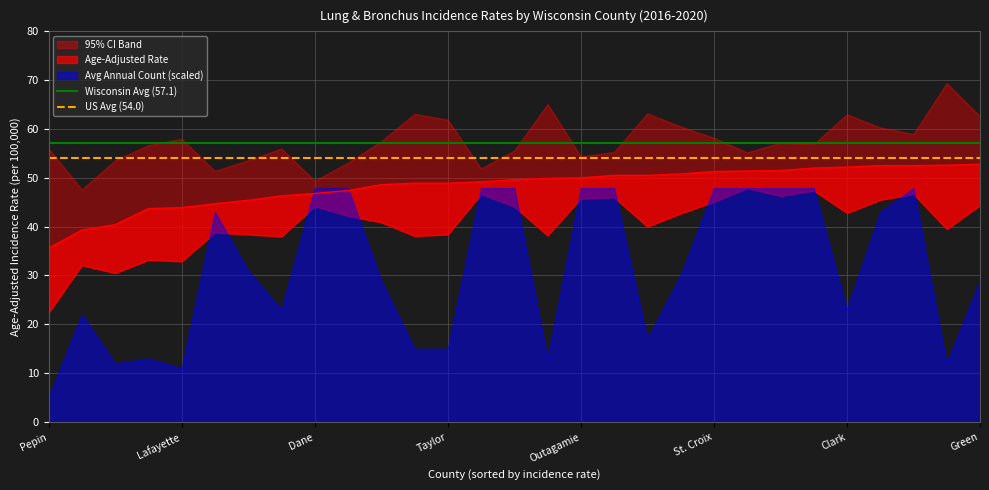

How many lines are shown in the chart?

2